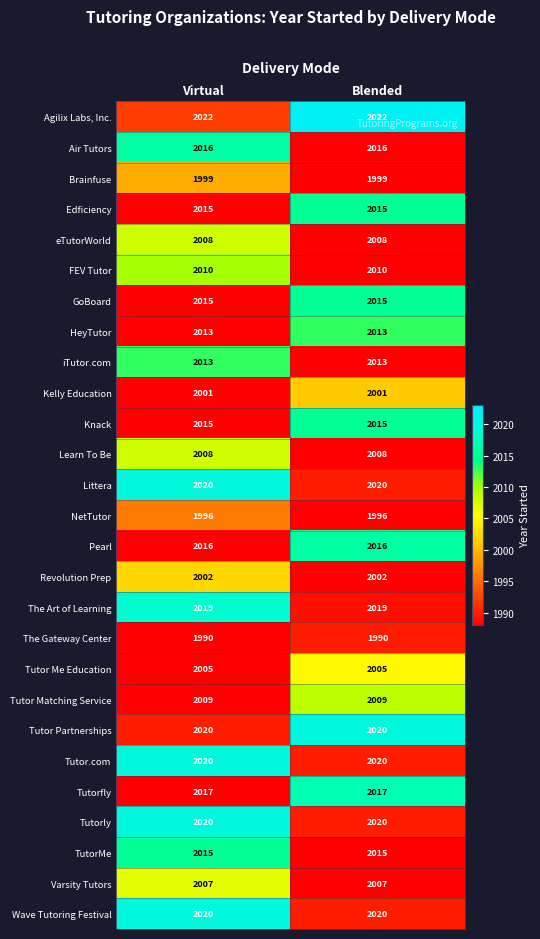

What is the sum of the Tutor Partnerships values at Virtual and Blended?

4040